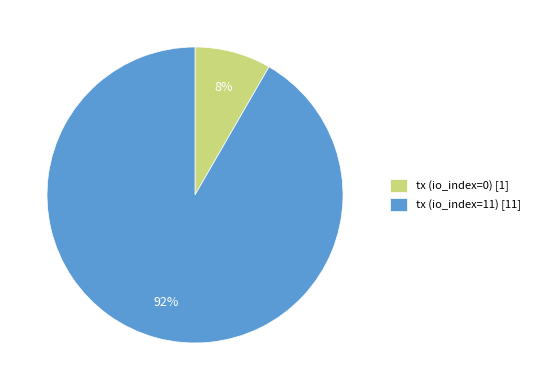

How many segments does this pie chart have?

2